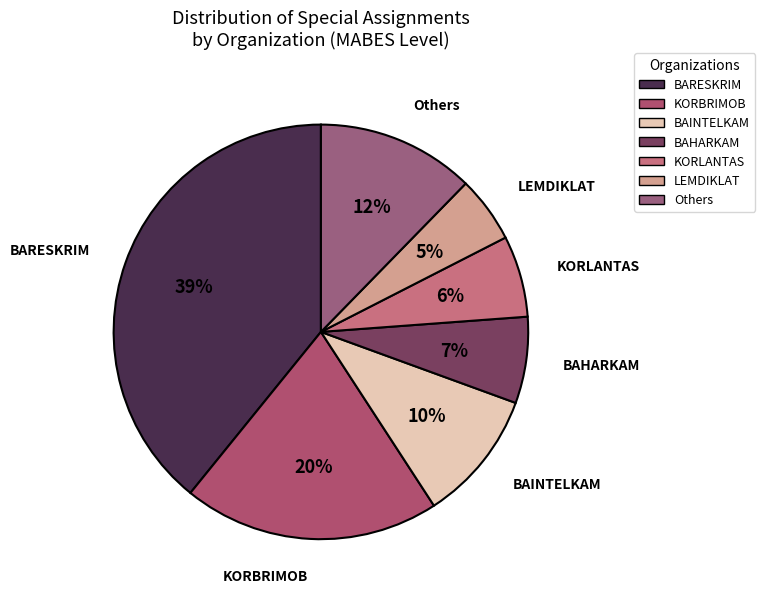

Is it true that BAINTELKAM is 10% of the pie?

True